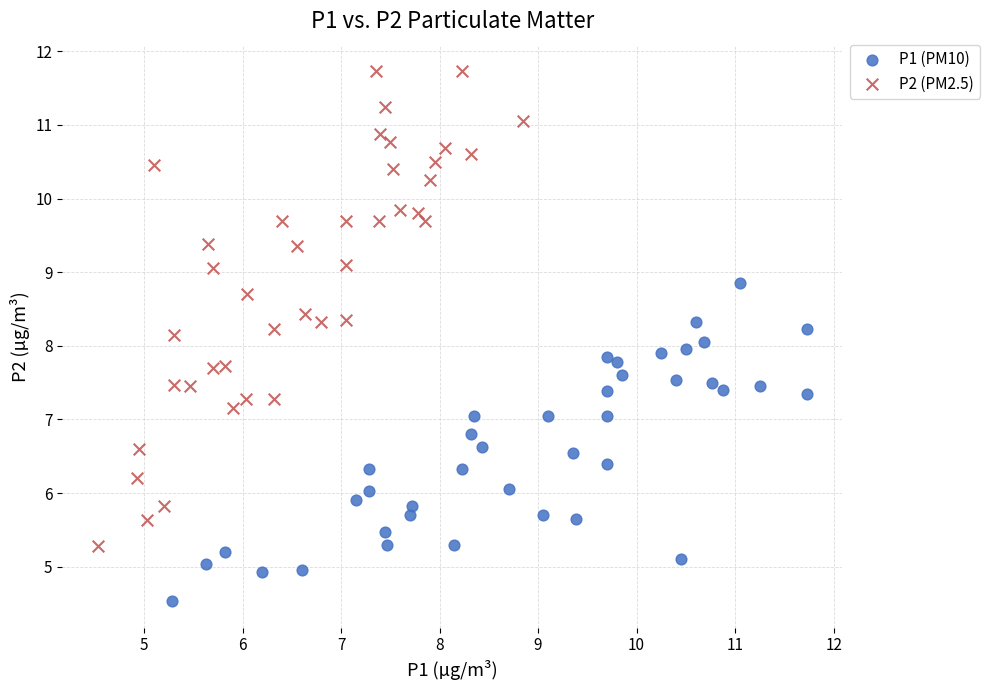

Which series reaches the minimum Y coordinate?

P1 (PM10)